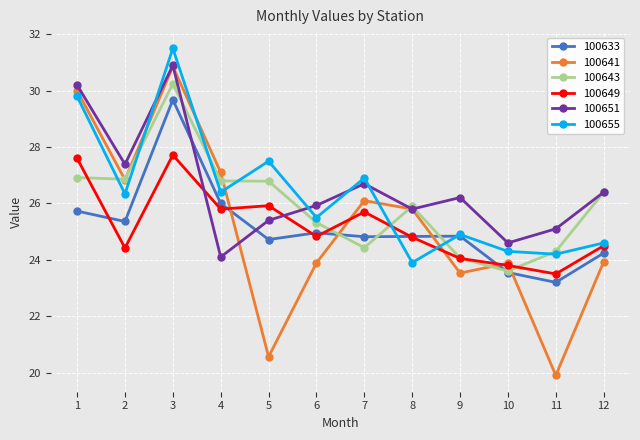

Which label corresponds to the largest value in the chart?

3